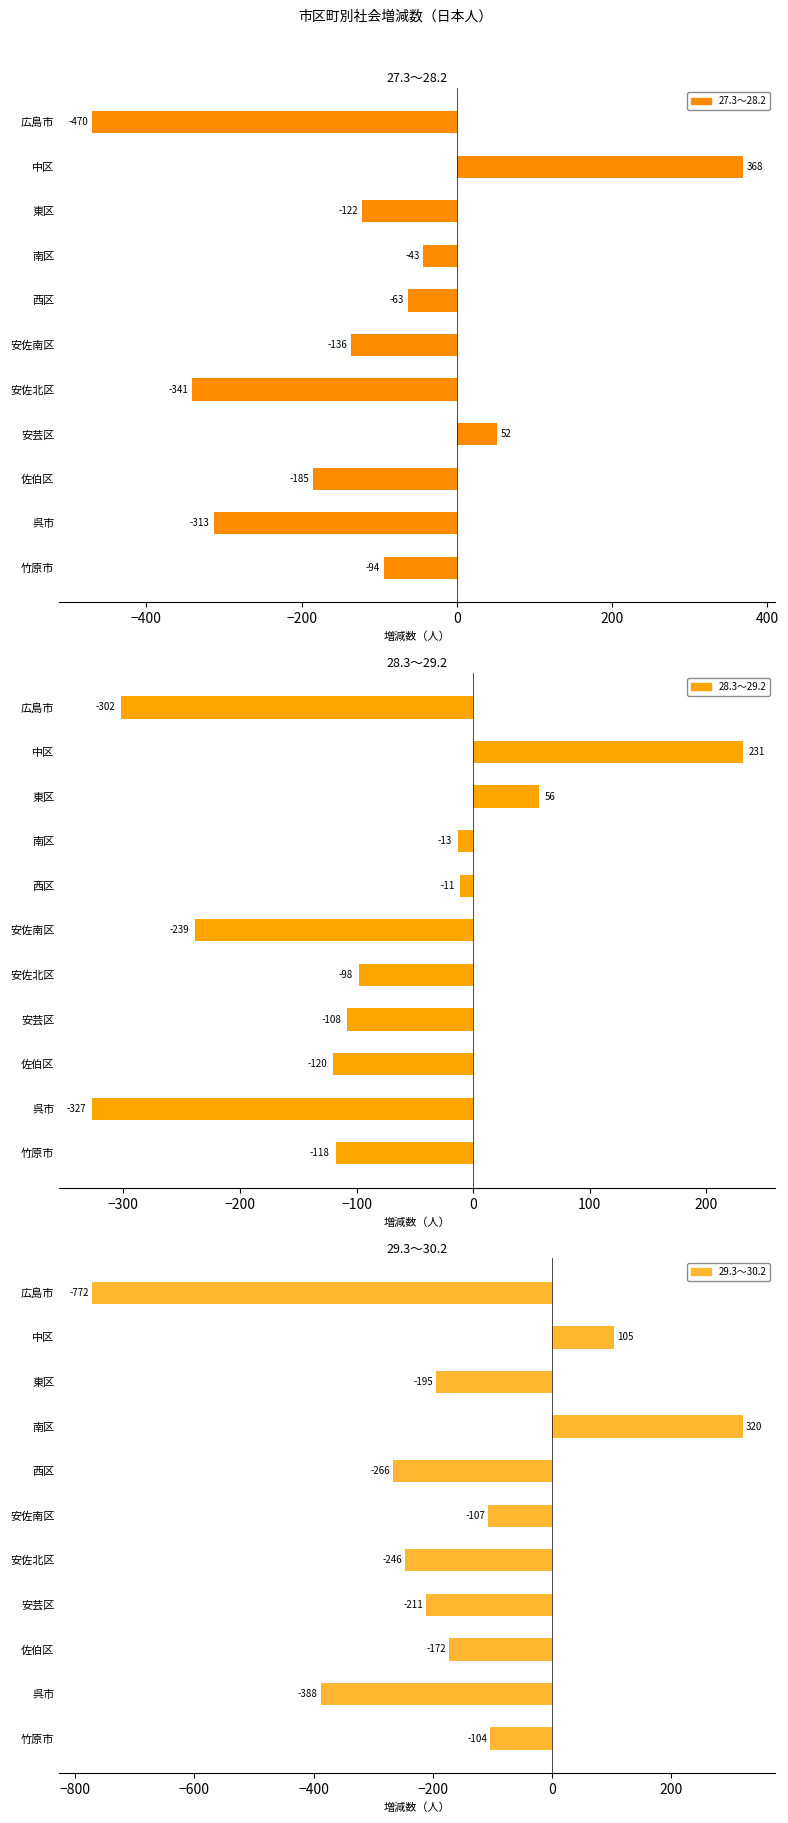

What are all the series names shown in the legend?

27.3～28.2, 28.3～29.2, 29.3～30.2